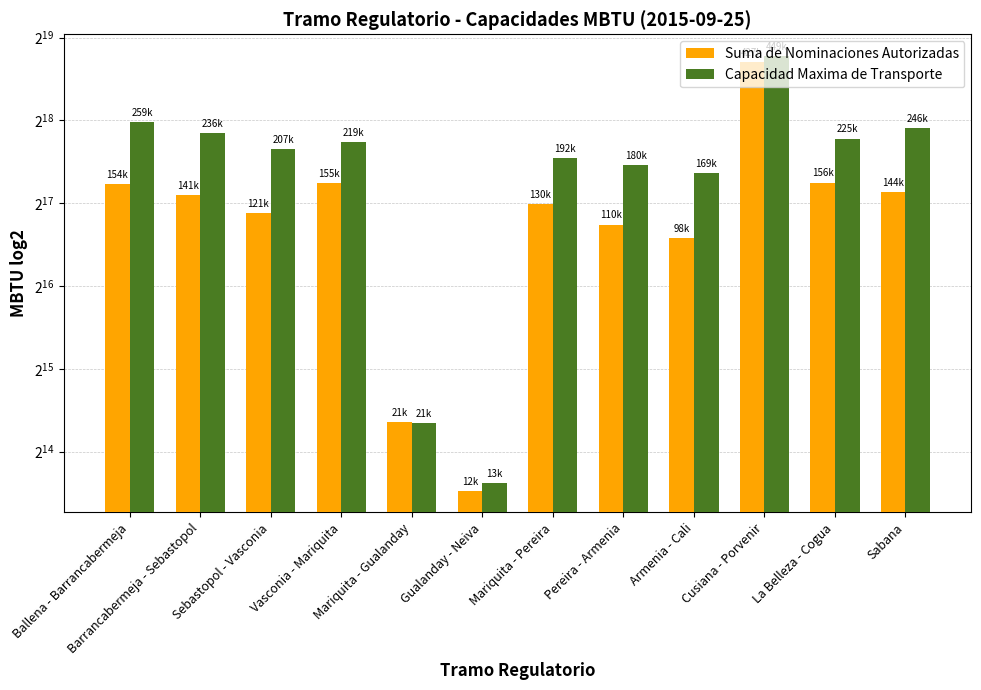

Which series has the largest total across all categories?

Capacidad Maxima de Transporte